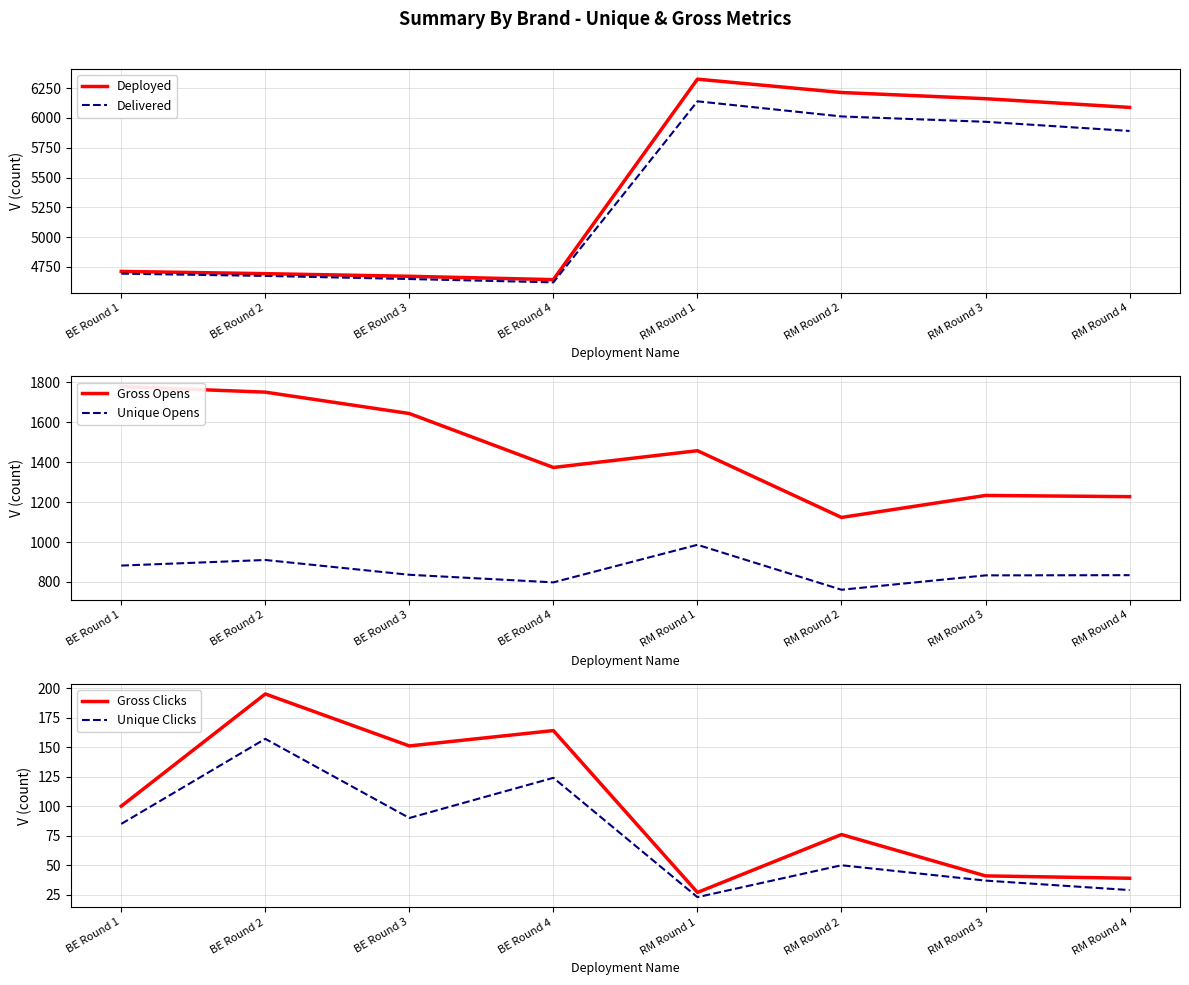

In Deployed, how many points are higher than both neighbors (excluding endpoints)?

1